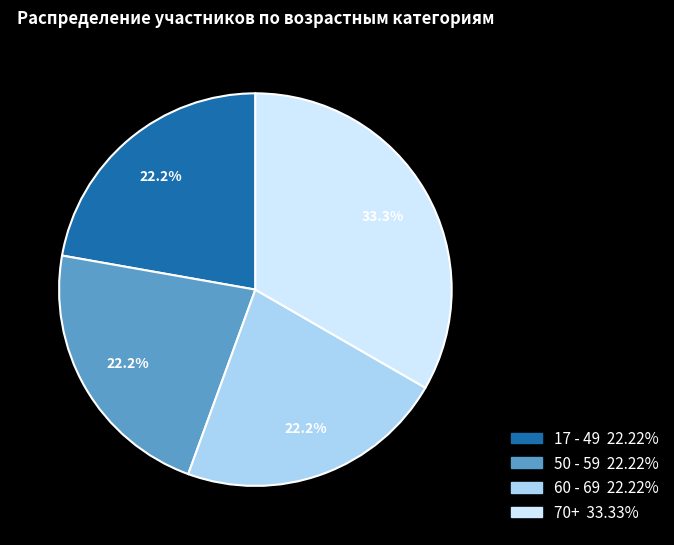

Is there any slice that represents more than half of the pie?

No